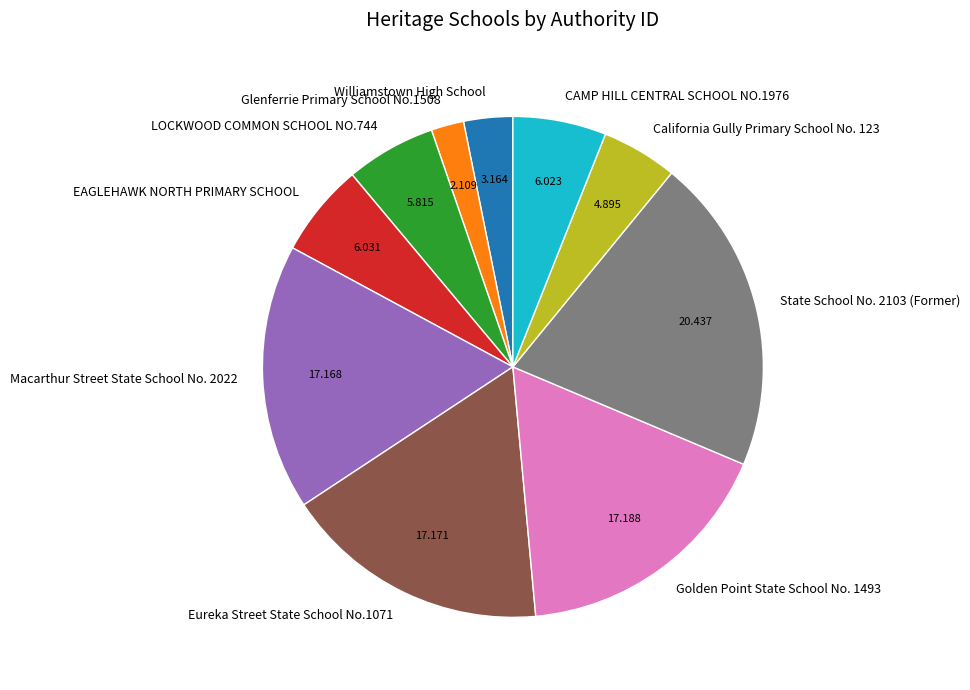

True or false: LOCKWOOD COMMON SCHOOL NO.744 accounts for 1% of the total.

False